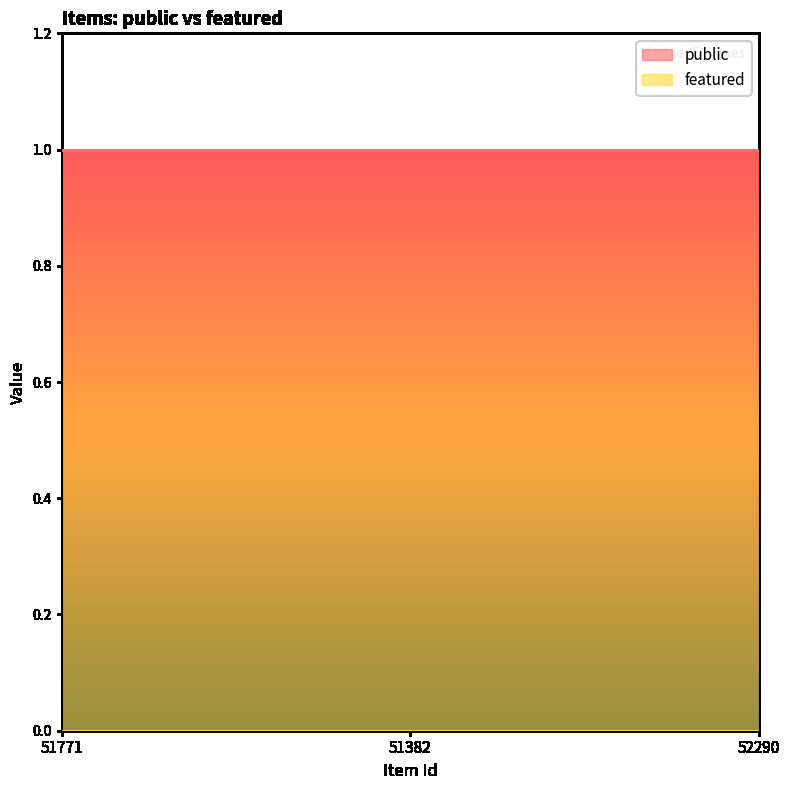

What is the greatest value displayed?

1